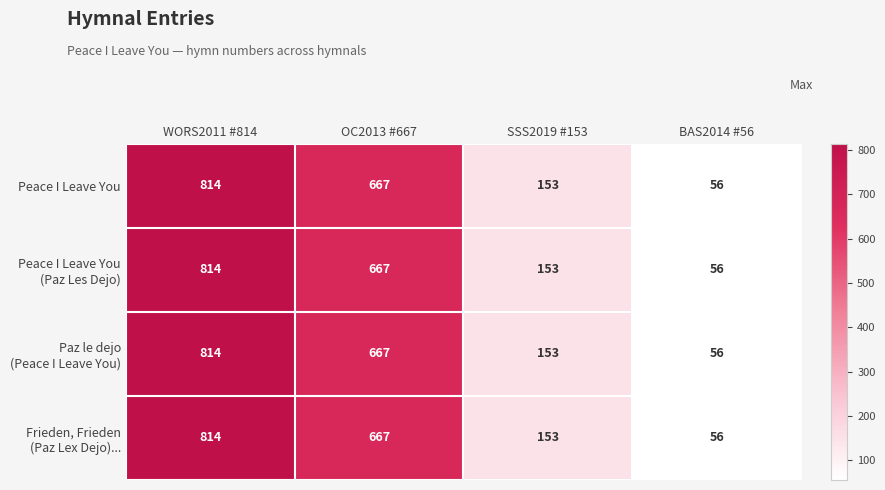

At which category does the chart reach its peak across all series?

WORS2011 #814